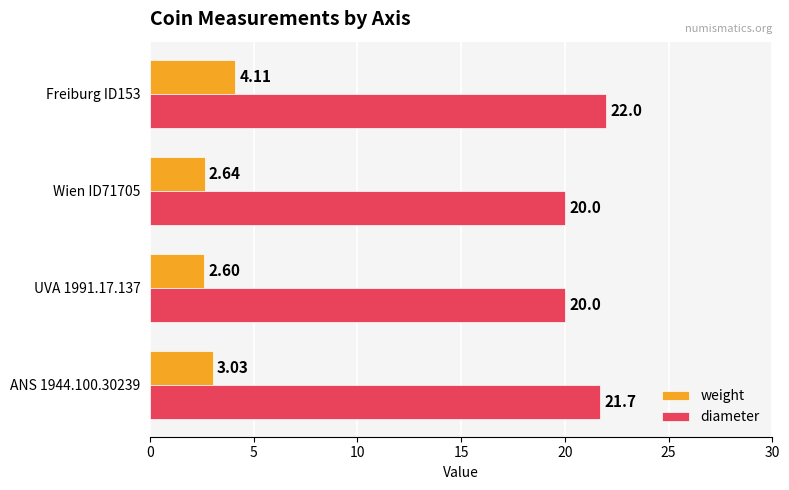

What is the difference between the diameter values at Freiburg ID153 and Wien ID71705?

2.0